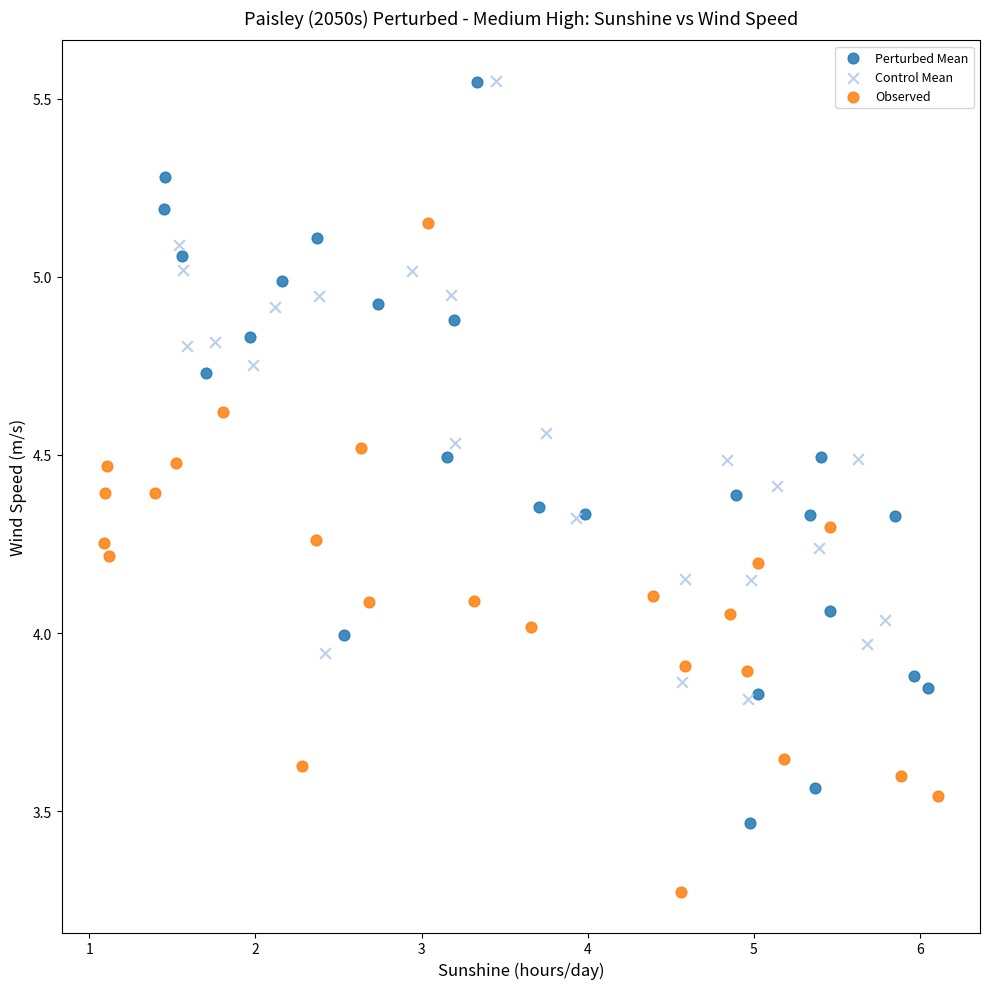

Which series contains the lowest Y value?

Observed